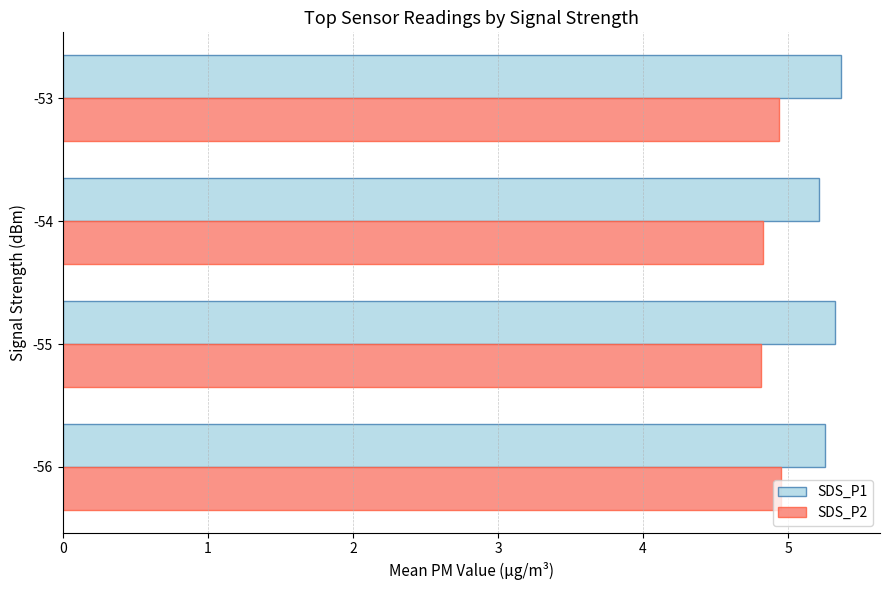

Is it true that SDS_P1 equals 7.9 at -54?

False